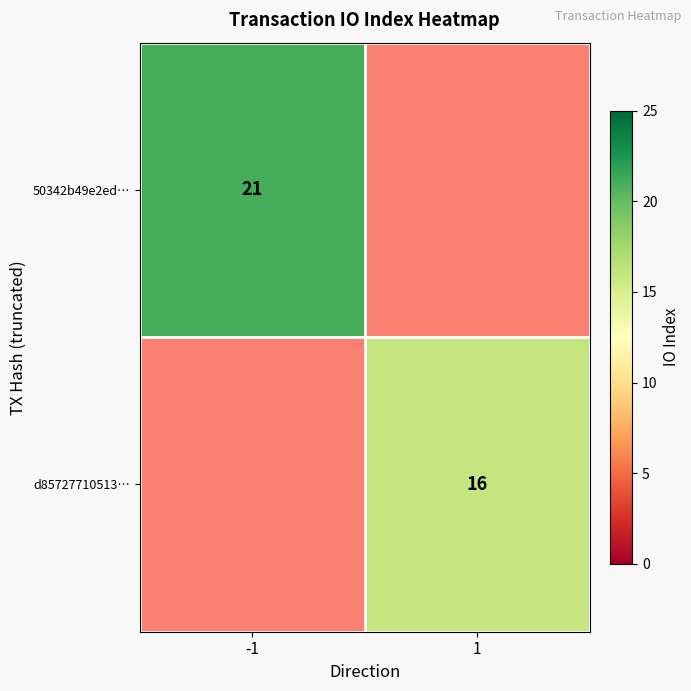

Is the value of 50342b49e2ed… at -1 greater than the value of d85727710513… at 1?

Yes